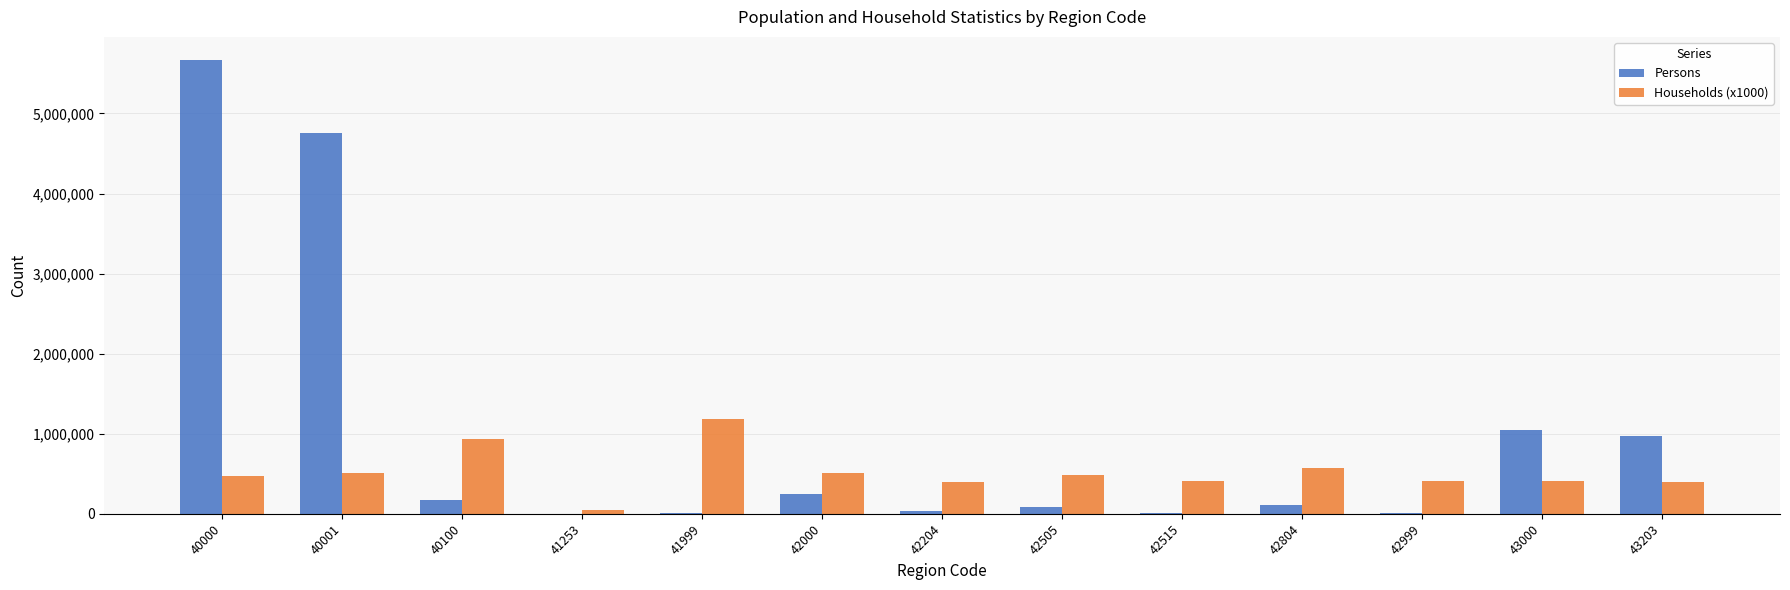

The value of Persons at 40001 is 4757720. True or false?

True